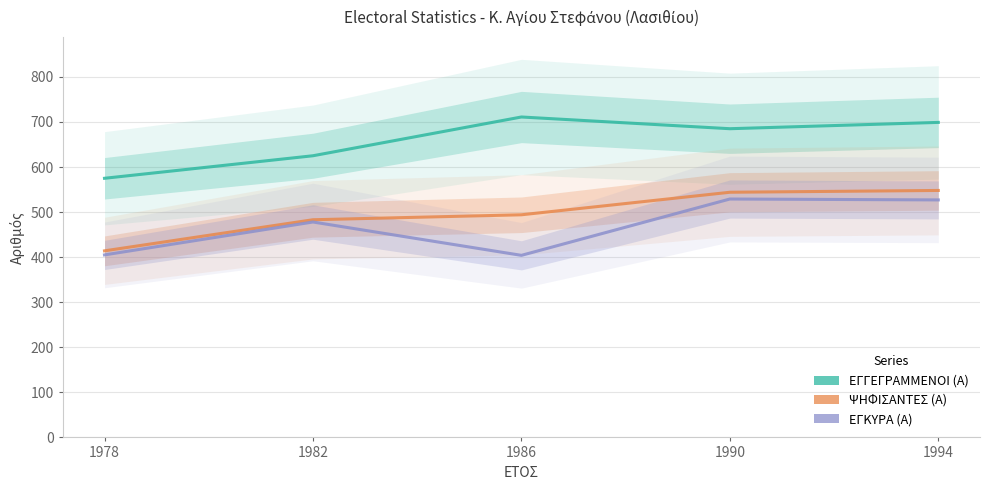

True or false: ΕΓΚΥΡΑ (Α) has more than 2 points higher than both neighbors.

False